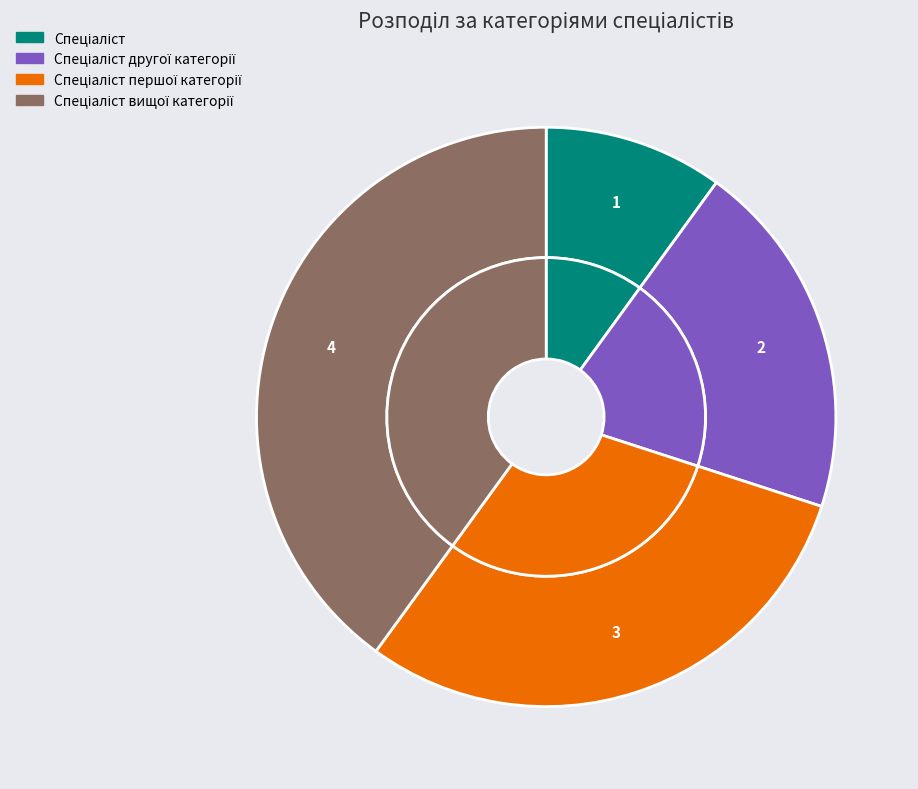

What is the change in value from Спеціаліст to Спеціаліст вищої категорії?

+3